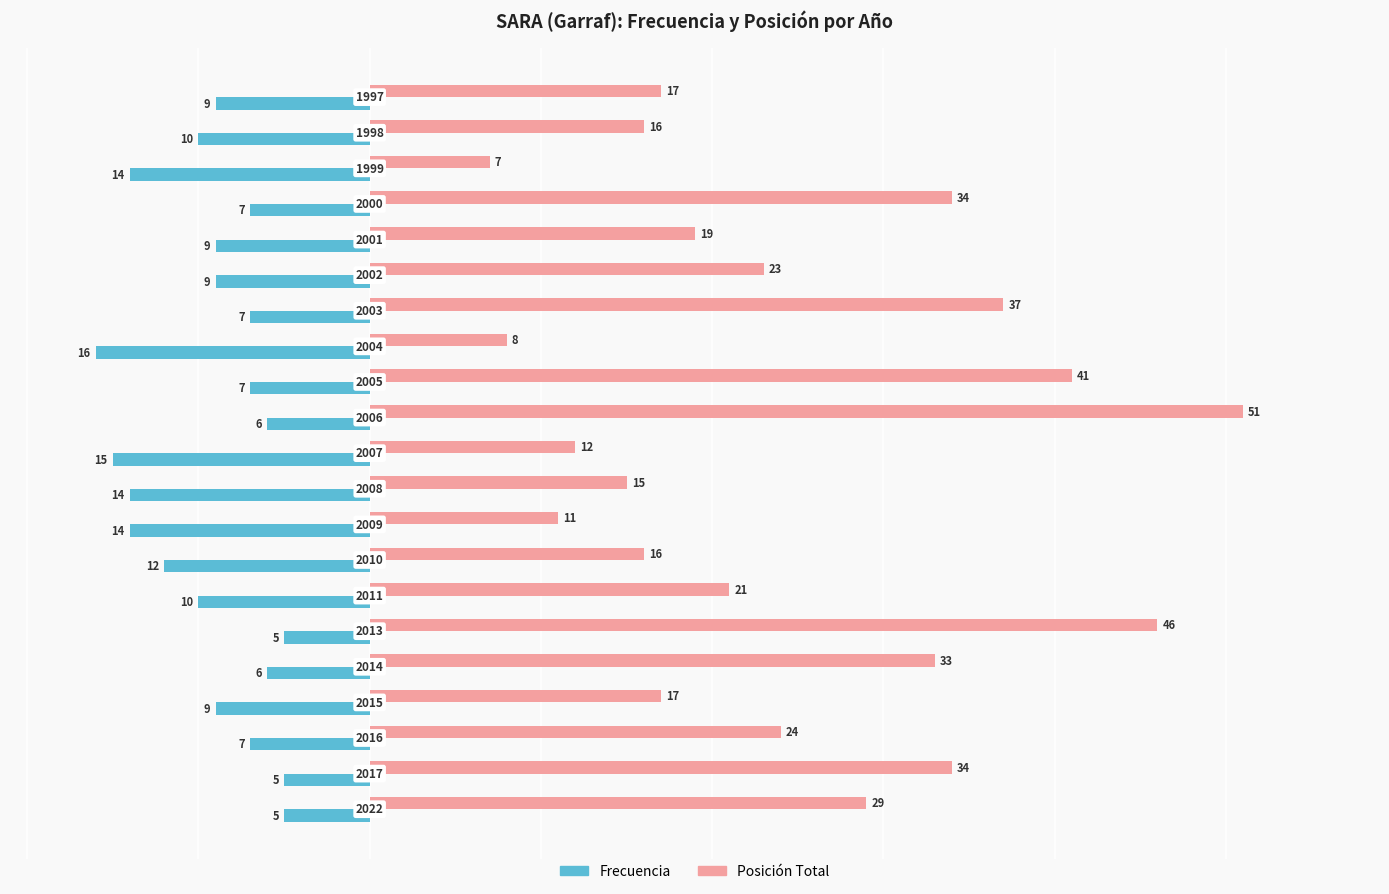

What are all the series names shown in the legend?

Frecuencia, Posición Total